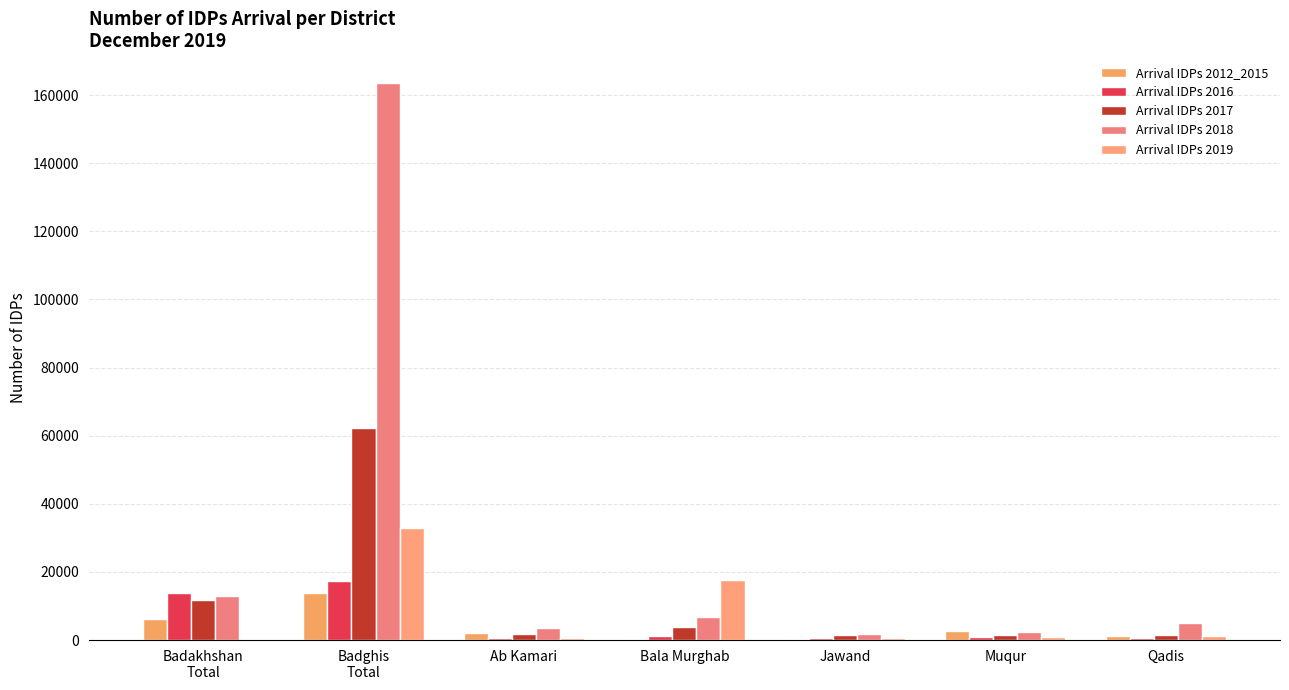

Between Ab Kamari and Muqur, which series saw the biggest shift?

Arrival IDPs 2018